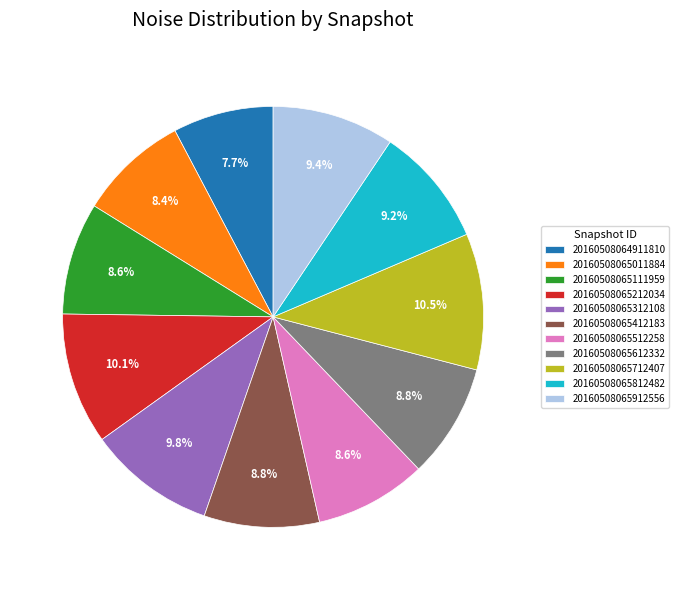

To the nearest percent, what is the difference between the largest and smallest slice percentages?

3%